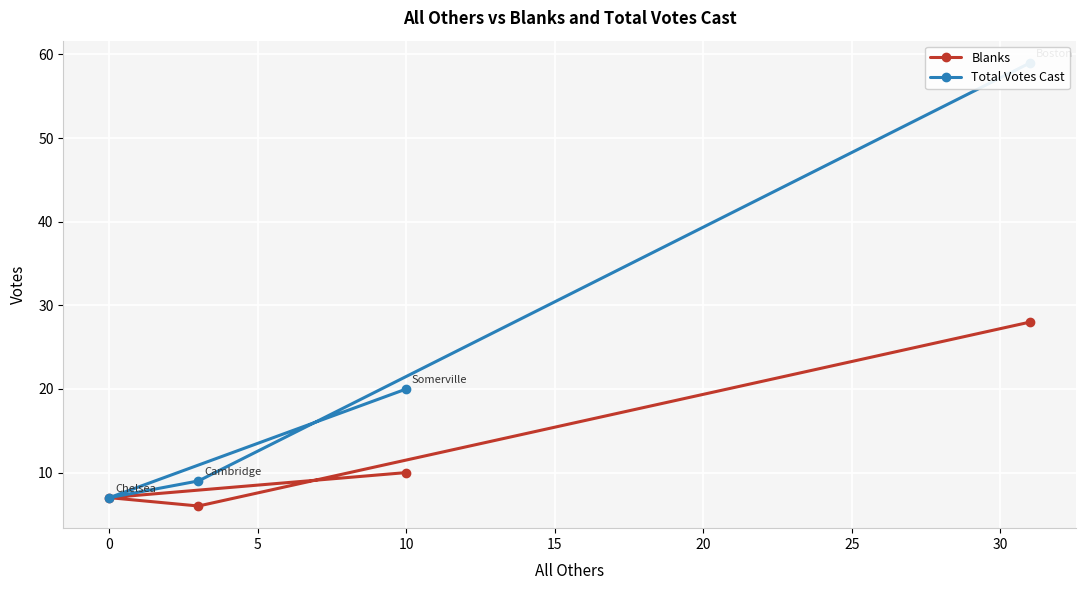

True or false: Blanks and Total Votes Cast intersect in this chart.

False